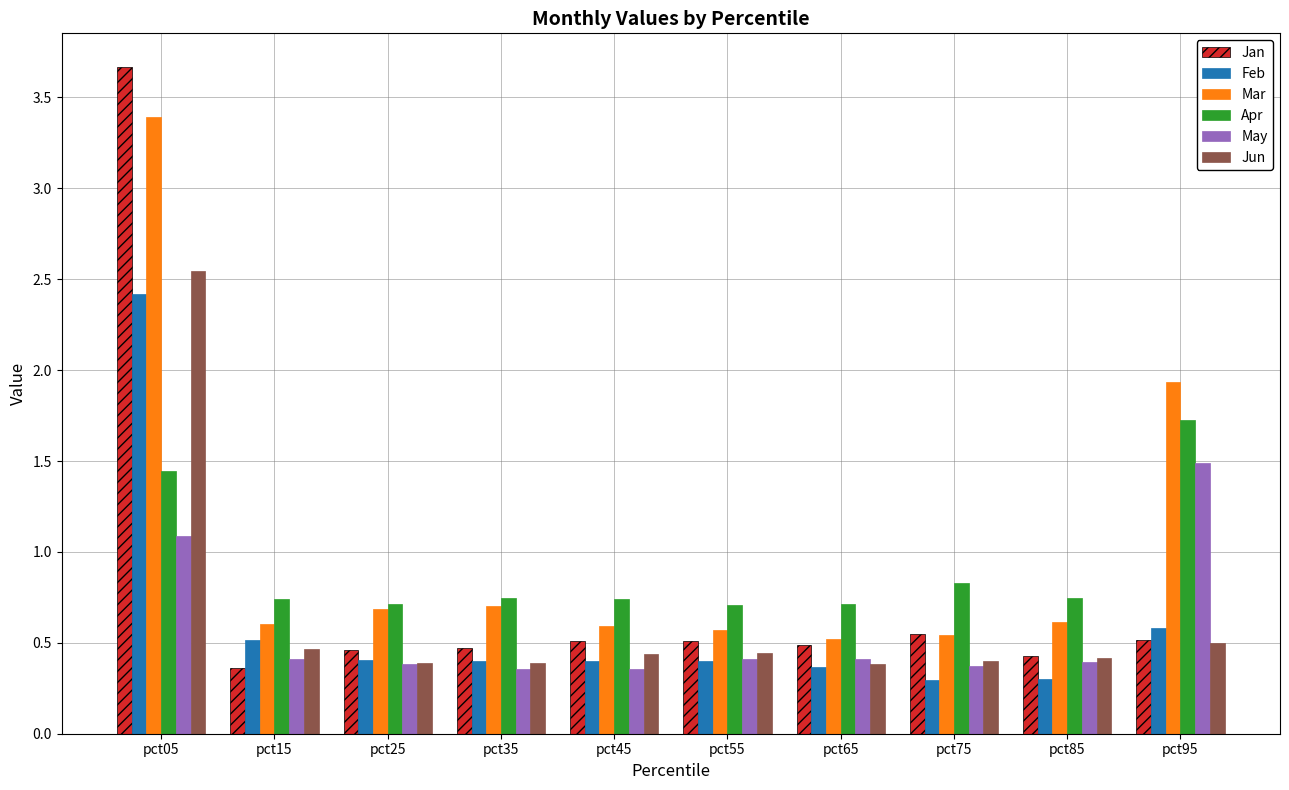

The value of Apr at pct45 is 0.7. True or false?

True